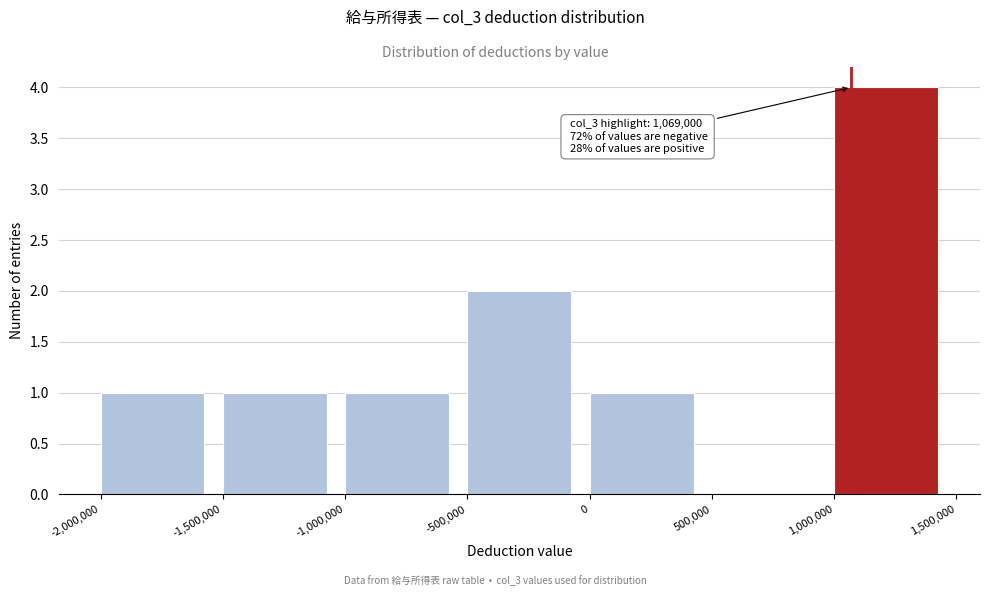

Which range on the x-axis has the tallest bar?

1,000,000 to 1,500,000